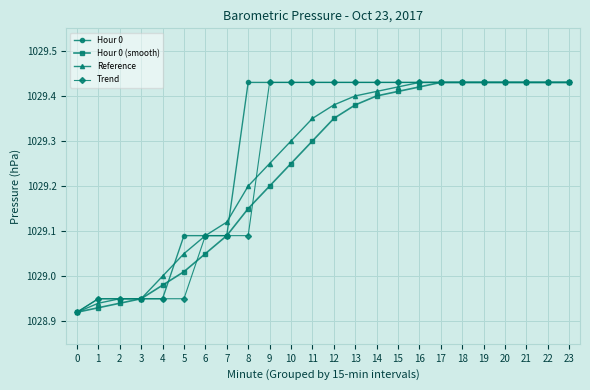

Does the chart have visible grid lines?

Yes